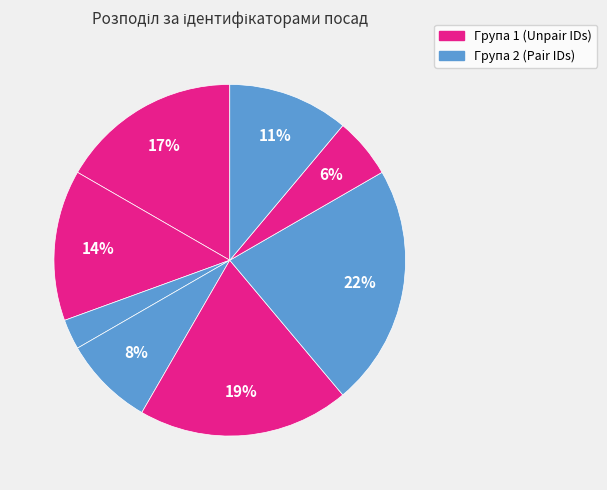

To the nearest percent, what is the difference between the largest and smallest slice percentages?

19%